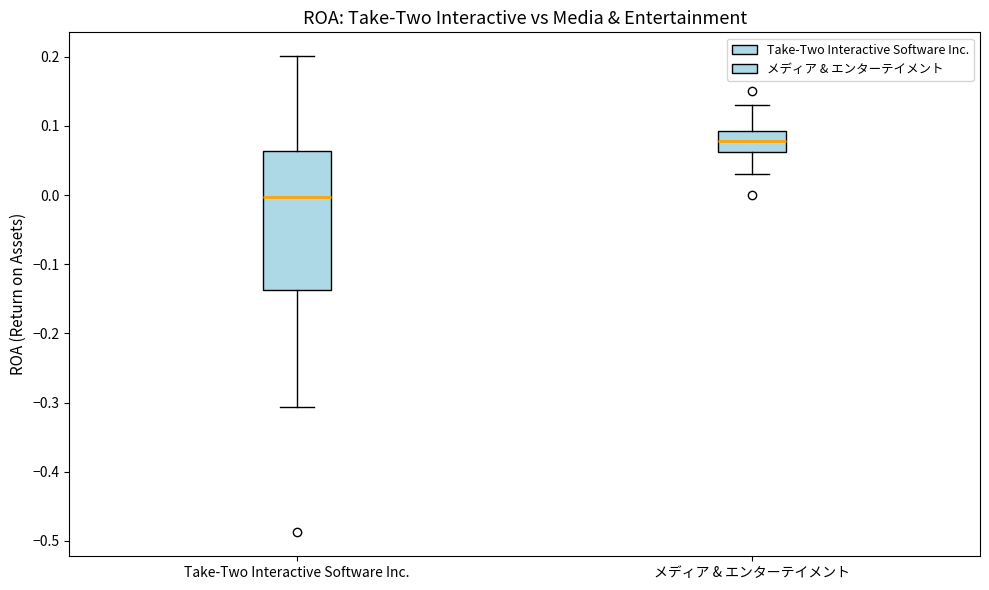

Reading left to right, read every box against the y-axis: the position of its median line, the range the box covers, and the ends of its whiskers. The values are not printed on the chart, so give them approximately, as read against the axis.

Take-Two Interactive Software Inc.: median 0.00, box -0.14 to 0.06, whiskers -0.31 to 0.20
メディア & エンターテイメント: median 0.08, box 0.06 to 0.09, whiskers 0.03 to 0.13